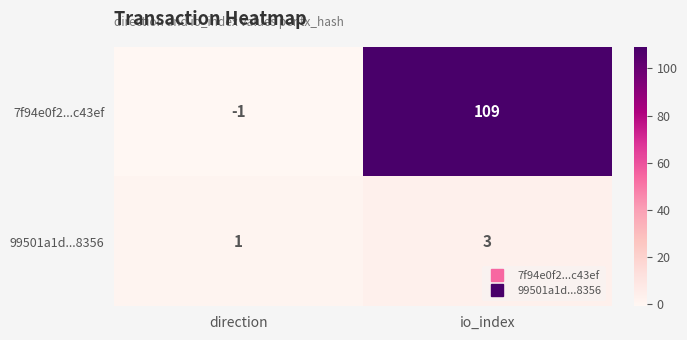

Which series has the widest spread of values?

7f94e0f2...c43ef